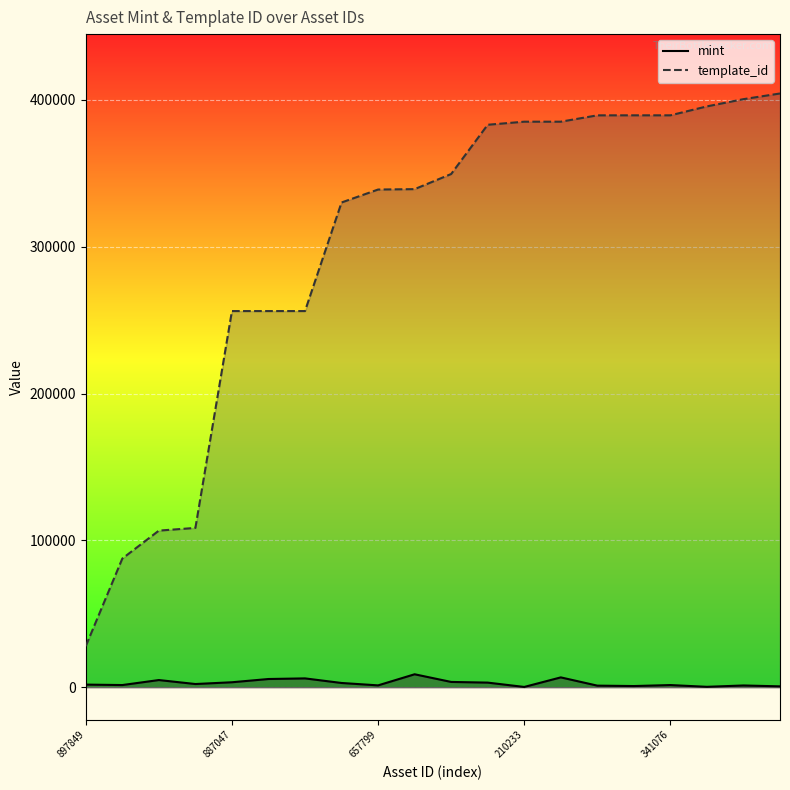

Between 10 and 14, which series saw the biggest shift?

template_id